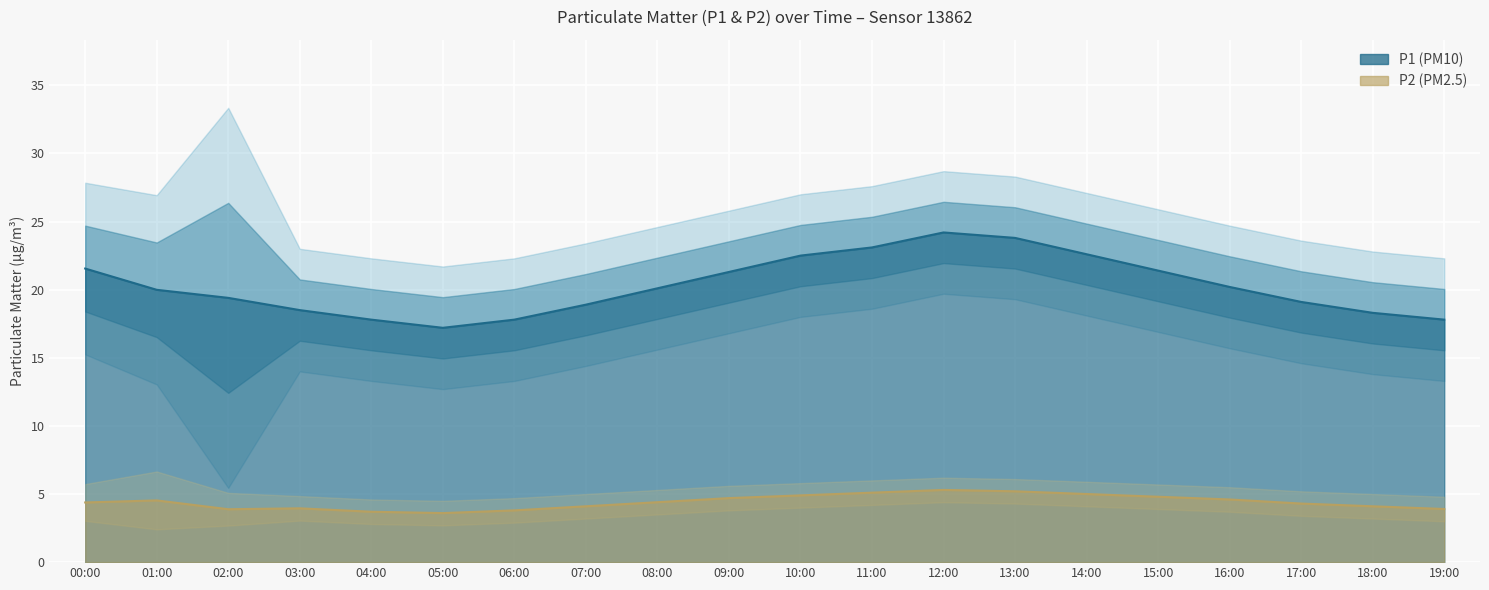

Does the chart display data point markers on the line(s)?

No